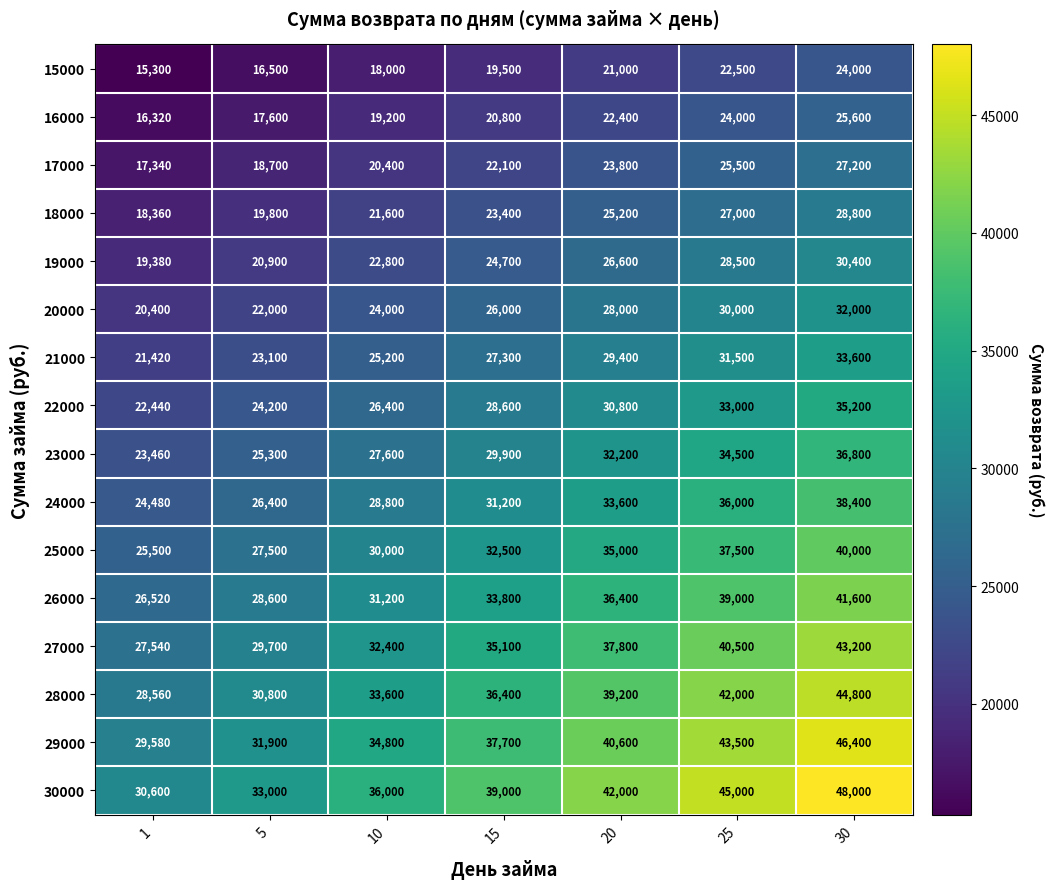

Which series has the largest total across all categories?

30000